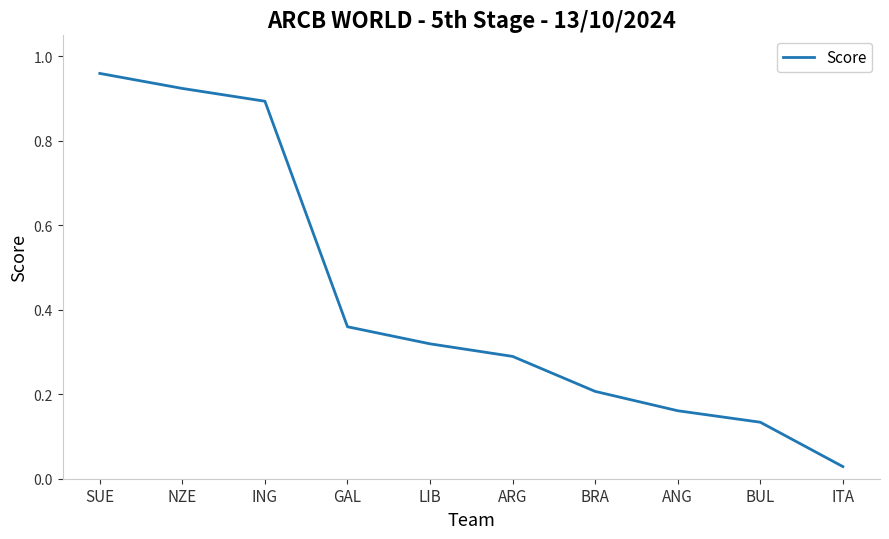

Which category has the highest value across all series?

SUE